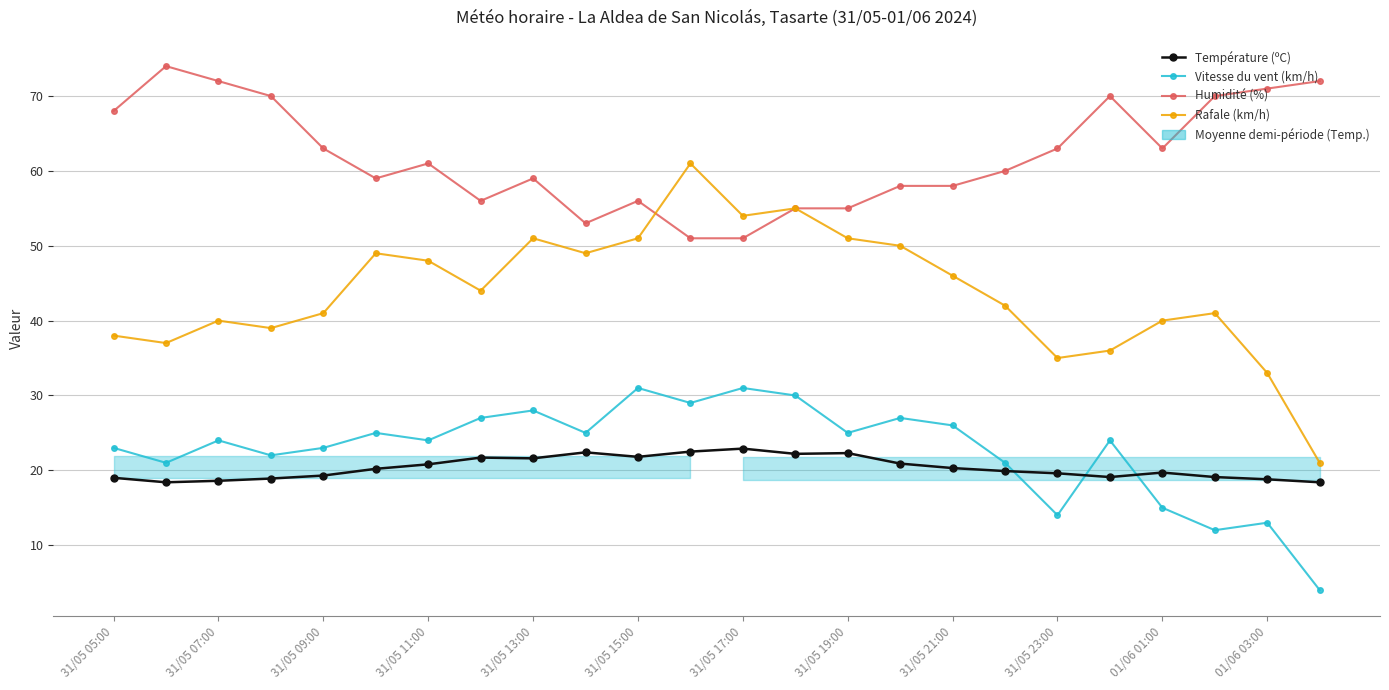

What is the difference between the maximum and minimum values in the Vitesse du vent (km/h) series?

27.0